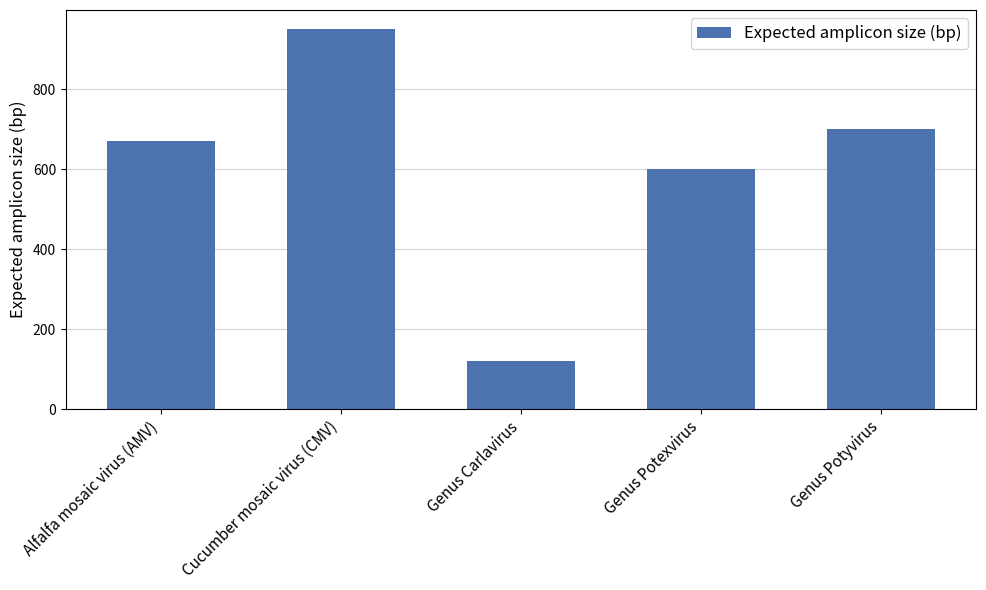

Approximately how many times larger is the value at Genus Potexvirus compared to Genus Carlavirus?

5.0